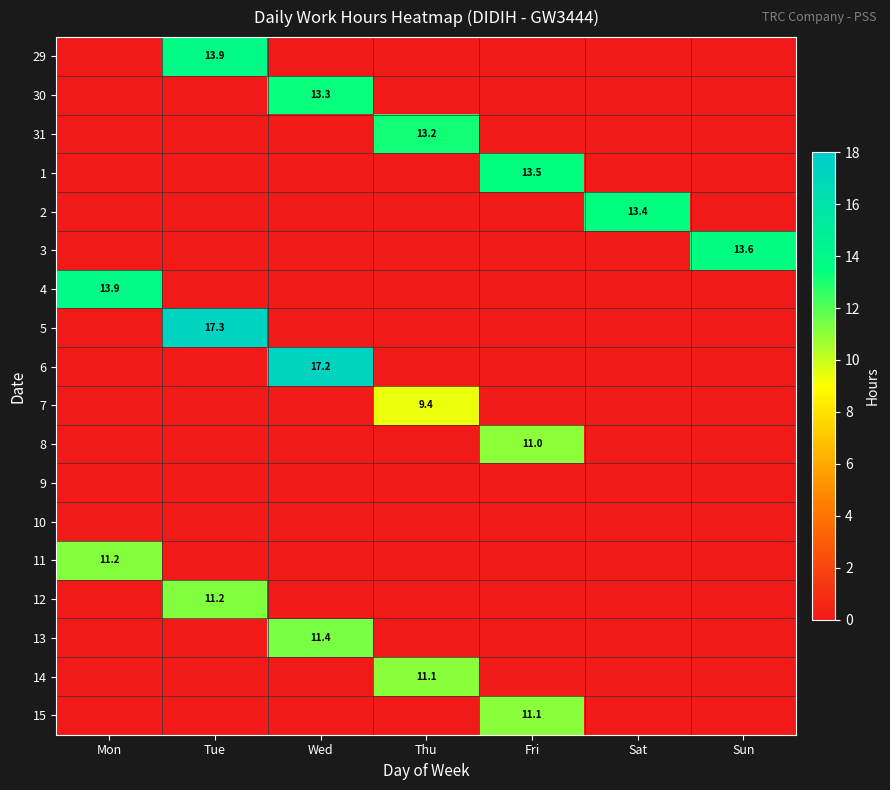

What is the highest value of the 5 series?

17.3